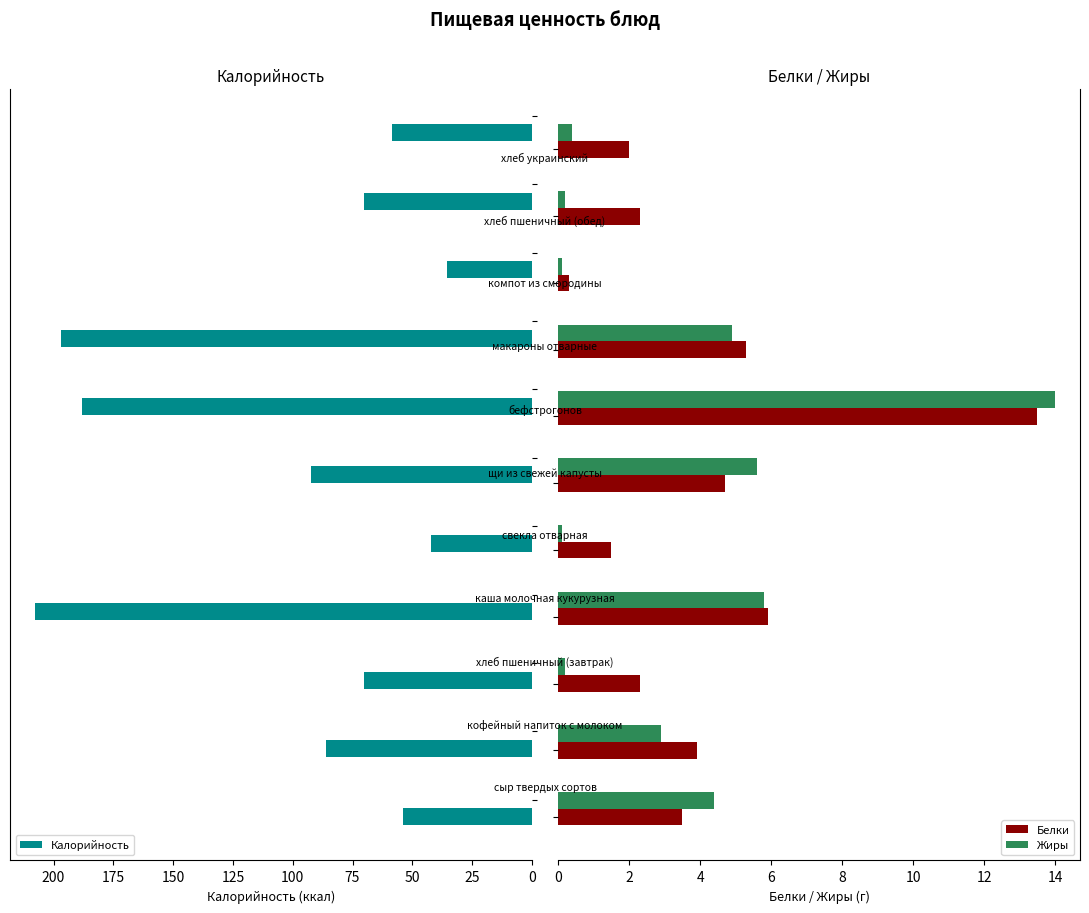

What is the maximum value for Калорийность?

207.8